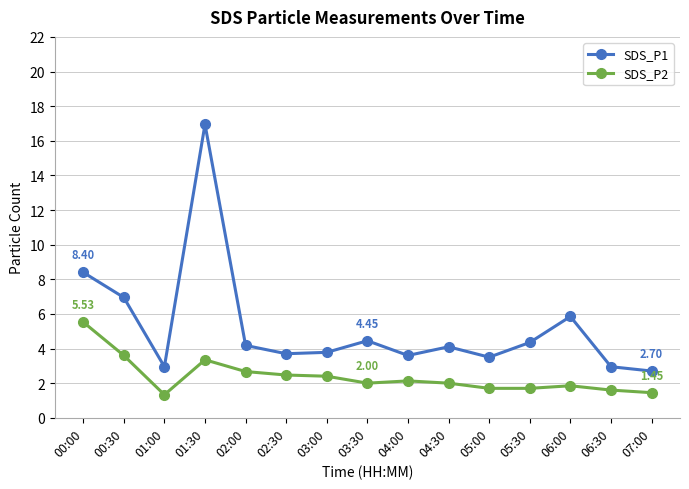

True or false: SDS_P1 and SDS_P2 cross at least once.

False